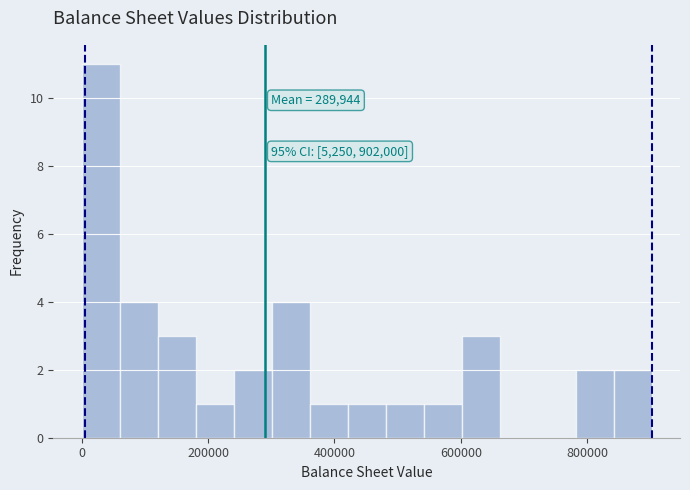

Around what value on the x-axis is the tallest bar? Give the approximate position of its centre, as read against the axis.

40000